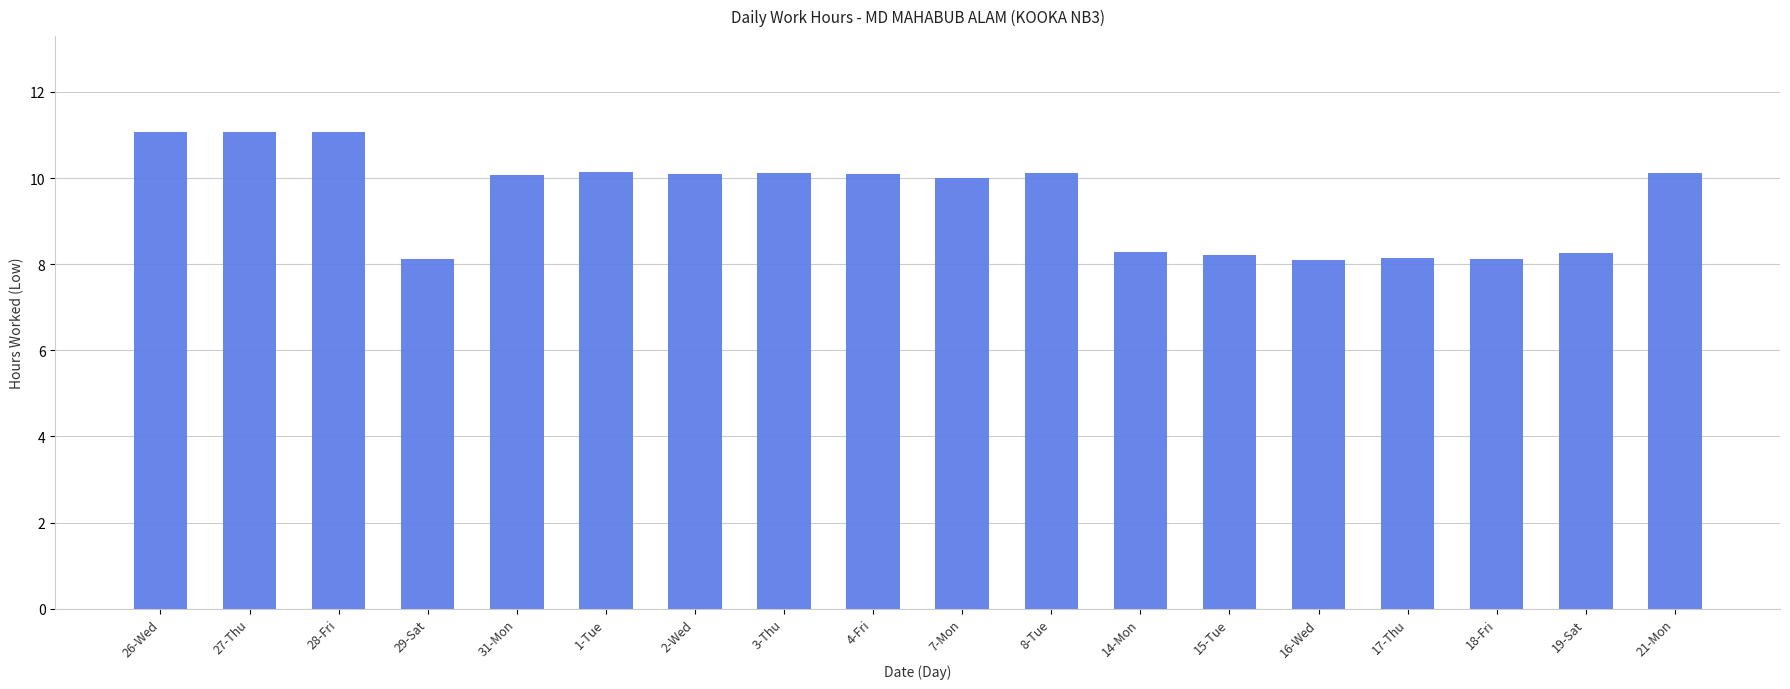

What is the greatest value displayed?

11.1